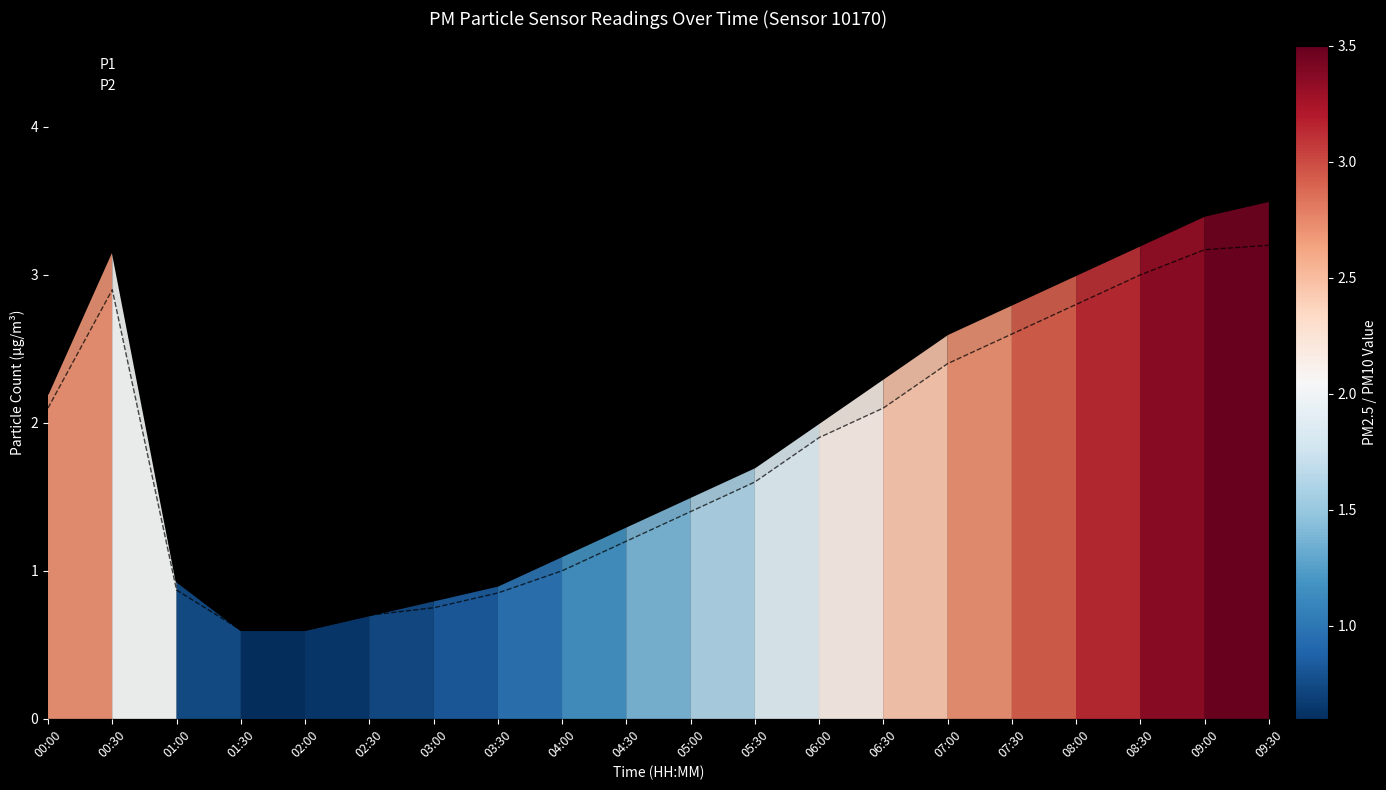

What is the sum of all P2 values?

35.7